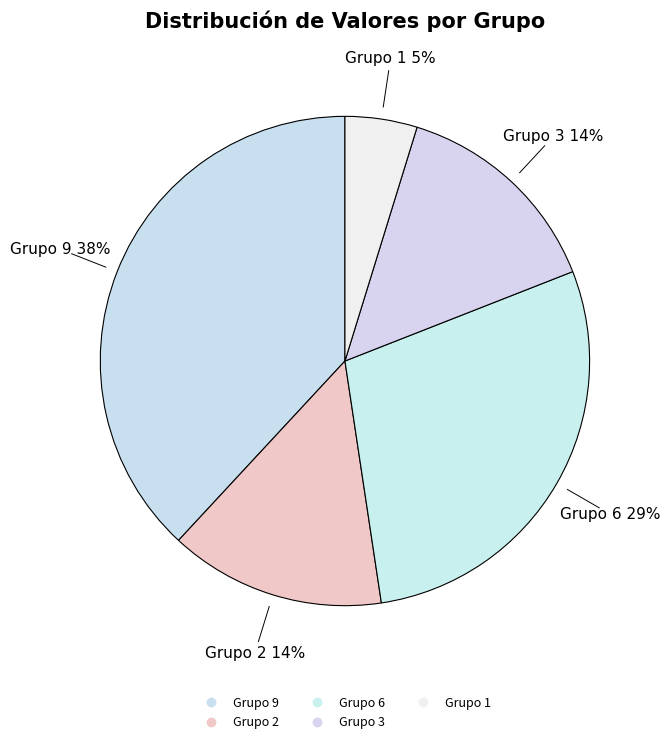

Count the number of slices in the pie.

5